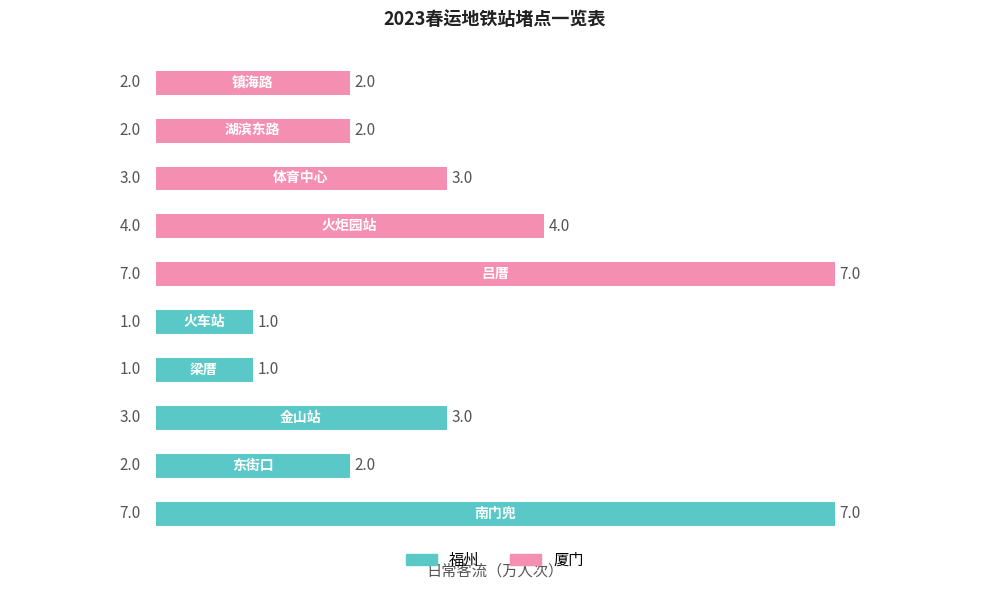

Count the values in the range 2 to 4.

6